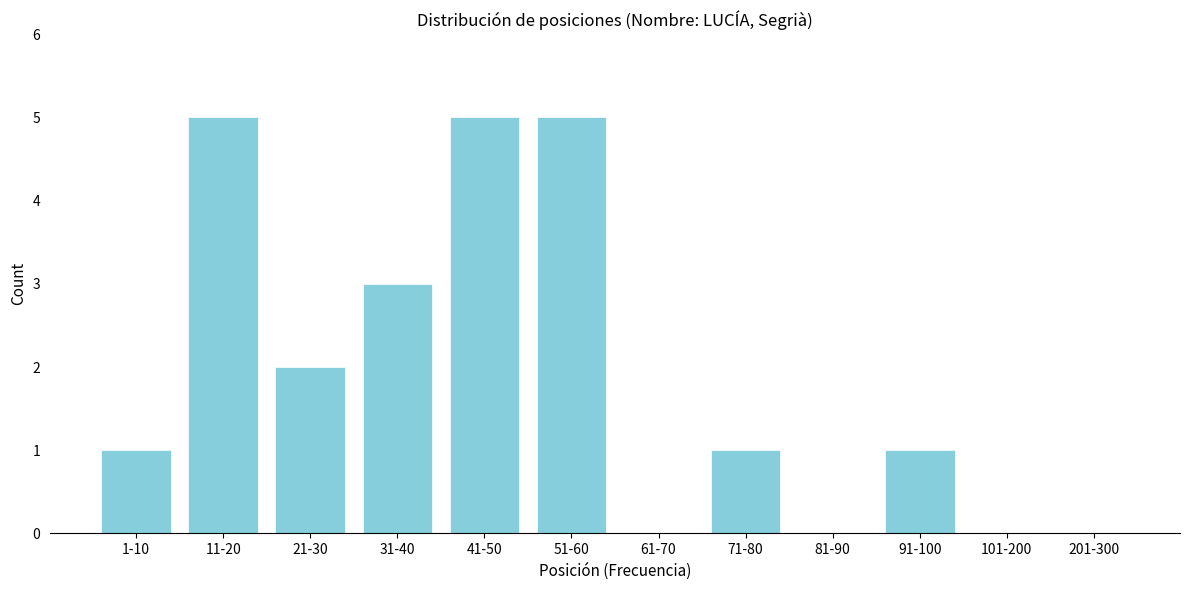

Reading left to right, list all the values displayed in this chart.

1-10=1	11-20=5	21-30=2	31-40=3	41-50=5	51-60=5	61-70=0	71-80=1	81-90=0	91-100=1	101-200=0	201-300=0